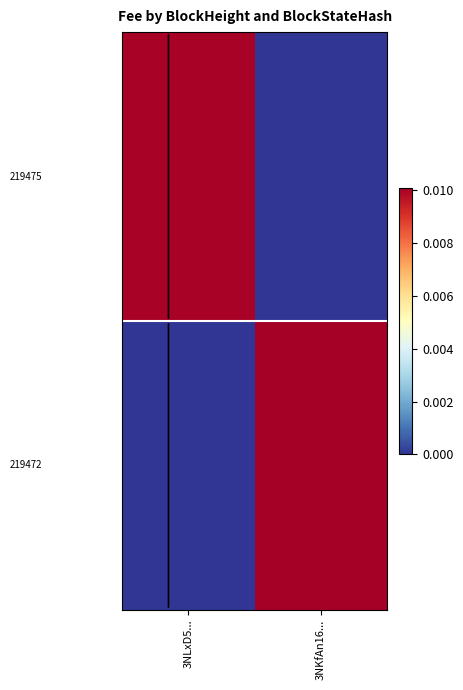

How many data points does each series have?

2